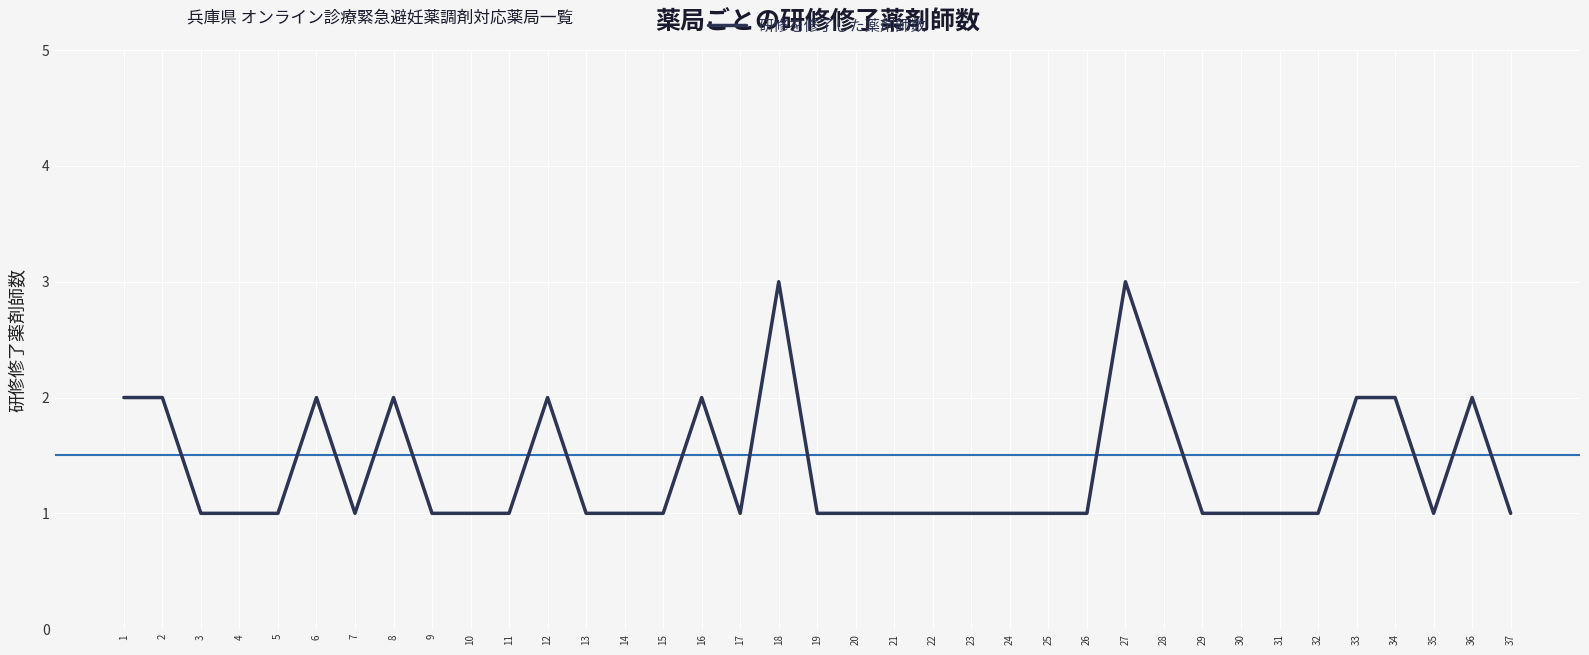

What is the maximum value shown in the chart?

3